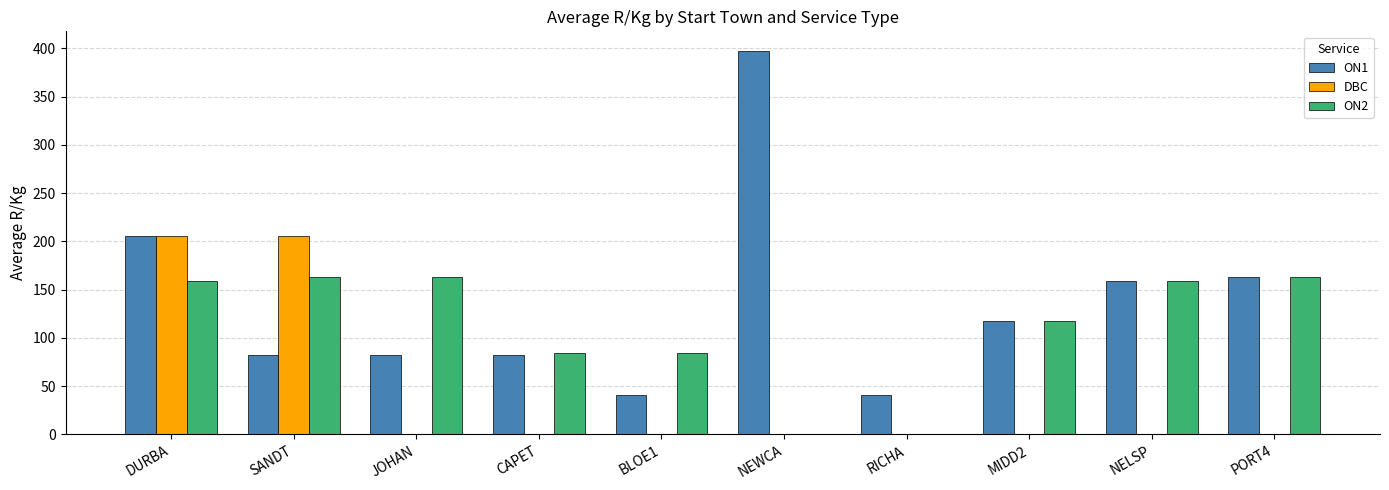

At which category is the sum across all series the highest?

DURBA